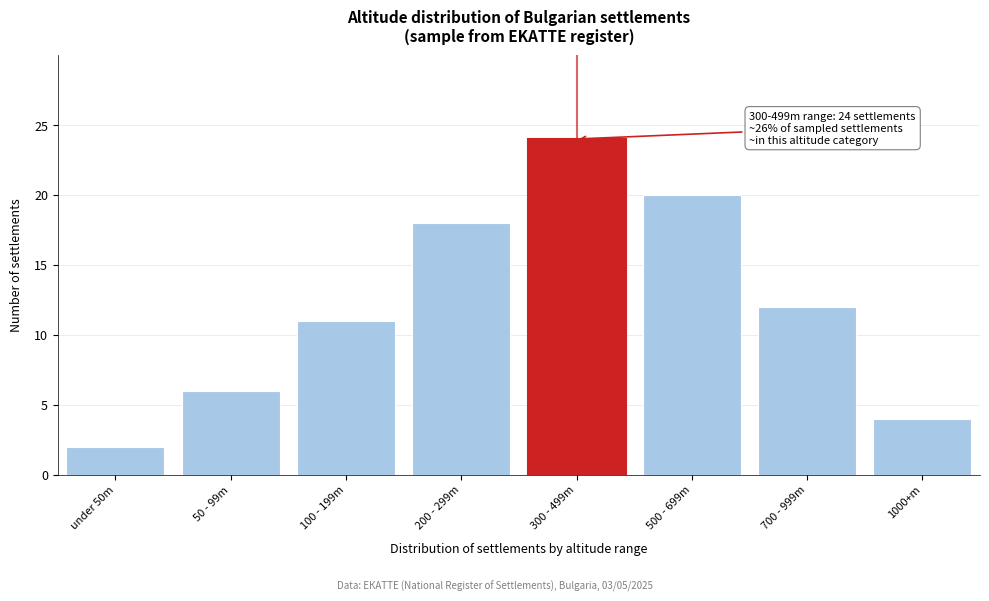

Reading left to right, extract all data points from this chart.

2	6	11	18	24	20	12	4